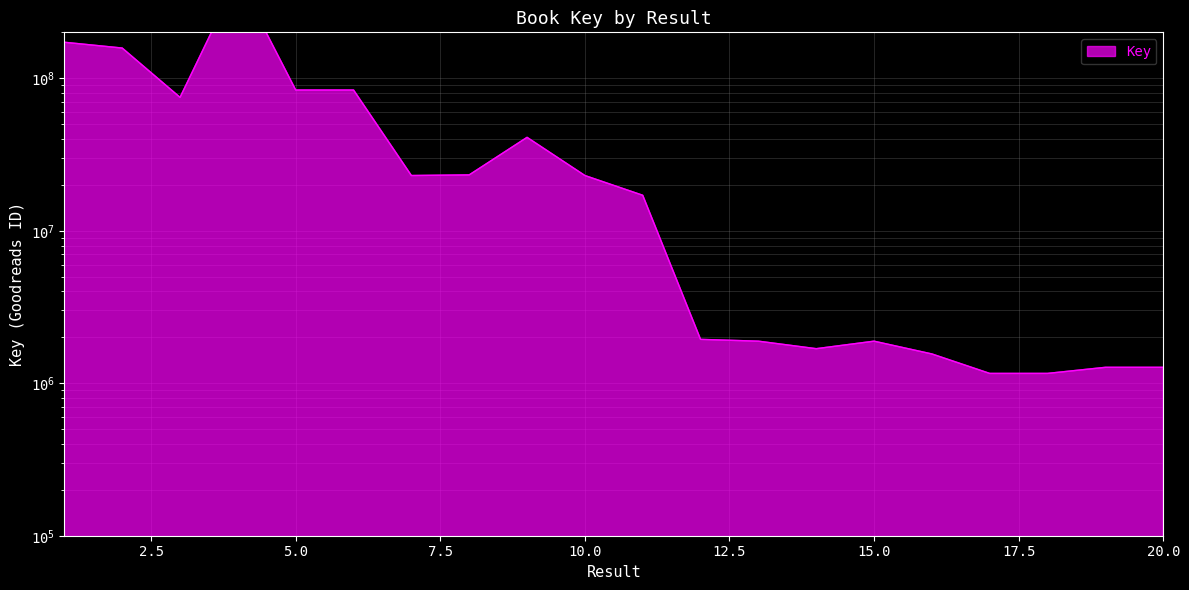

Reading left to right, transcribe all the data shown in this chart.

1=172161960	2=157766281	3=74922308	4=458053980	5=83708551	6=83708055	7=23016613	8=23236933	9=40964995	10=23016717	11=17082189	12=1939255	13=1886939	14=1684819	15=1886936	16=1555918	17=1159618	18=1159925	19=1271467	20=1271480